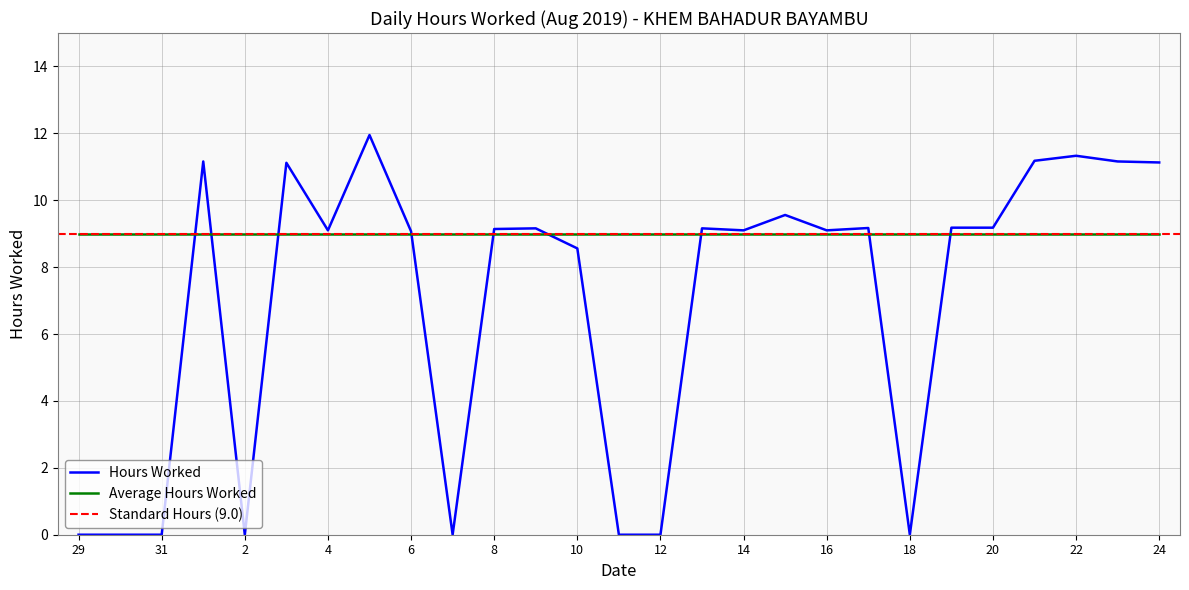

True or false: the data shows 9.2 at 17.

True